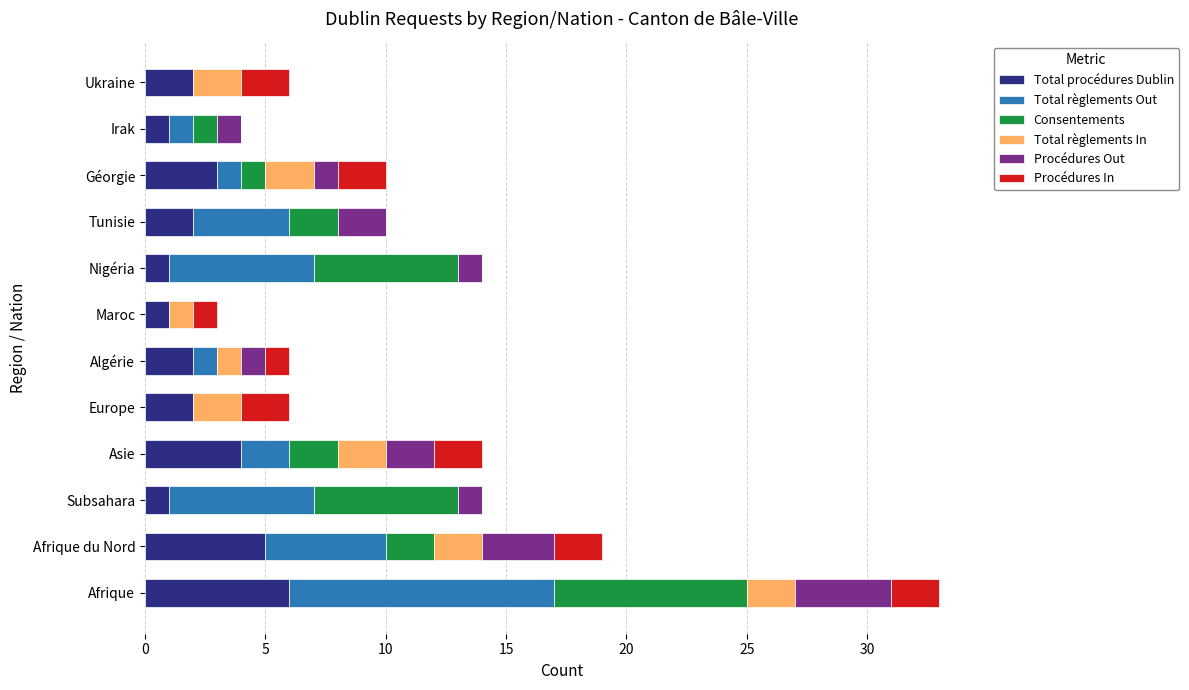

At which label does Total procédures Dublin reach its peak?

Afrique